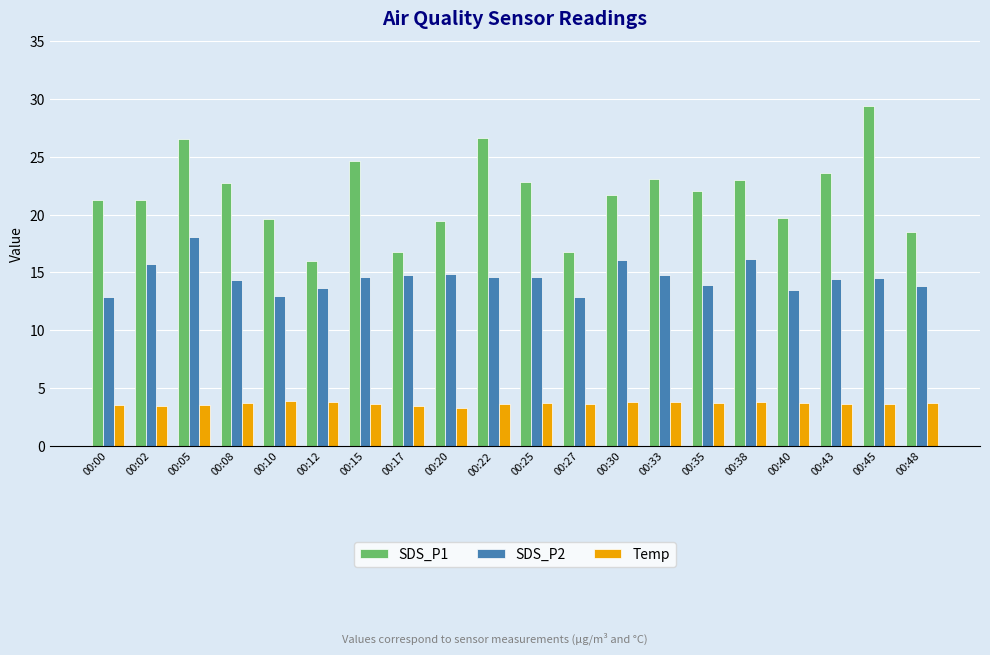

The value of SDS_P2 at 00:05 is 18.0. True or false?

True